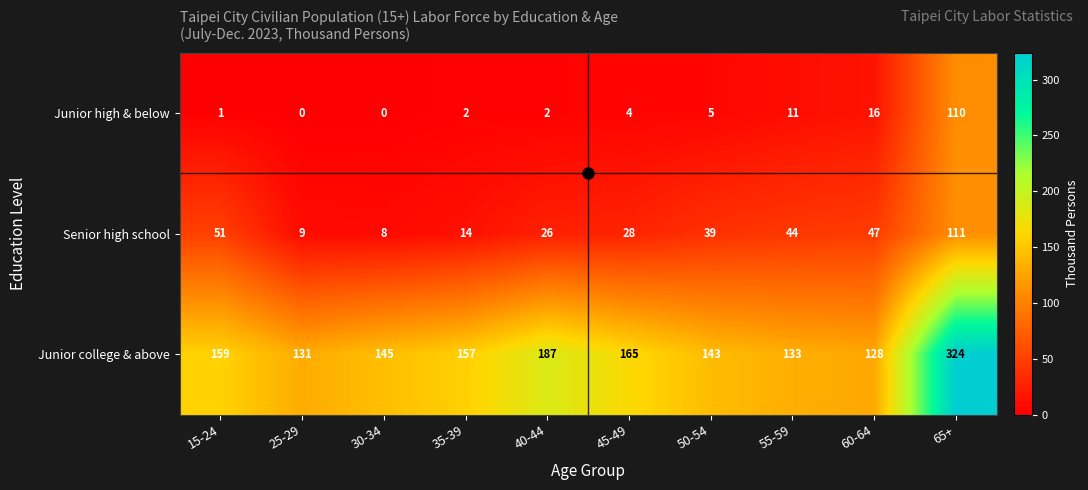

How many values in the Senior high school series are below 39?

5